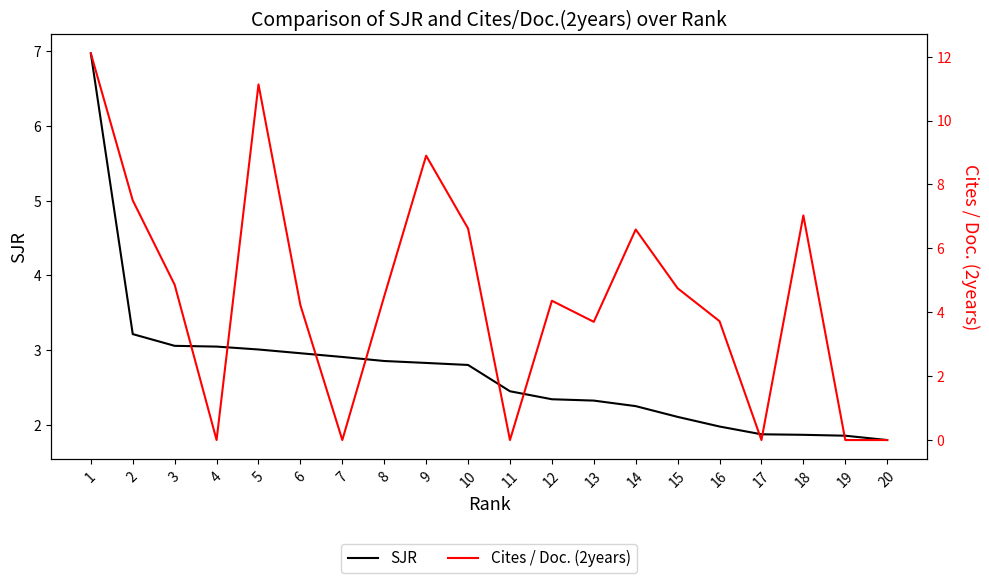

How many lines are shown in the chart?

2